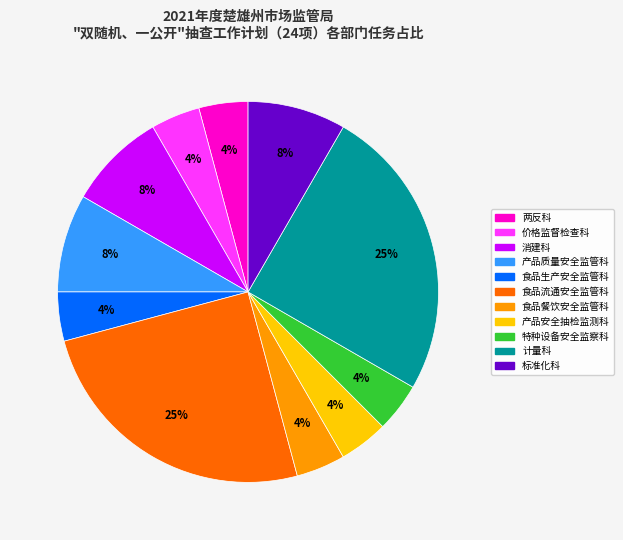

To the nearest percent, what is the average slice percentage?

9%